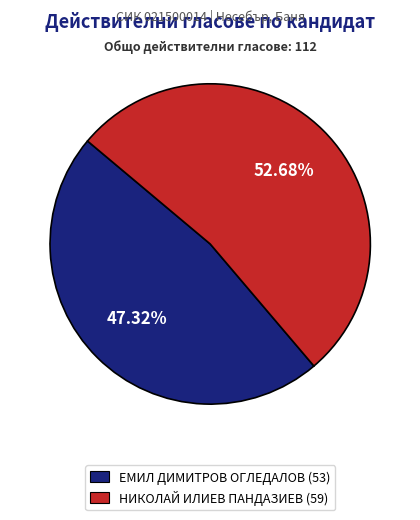

Is the sum of НИКОЛАЙ ИЛИЕВ ПАНДАЗИЕВ (59) and ЕМИЛ ДИМИТРОВ ОГЛЕДАЛОВ (53) greater than half?

Yes